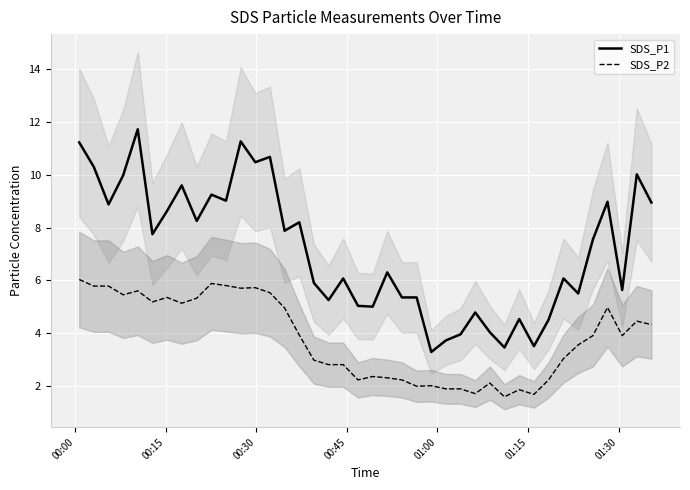

Which series has the widest spread of values?

SDS_P1